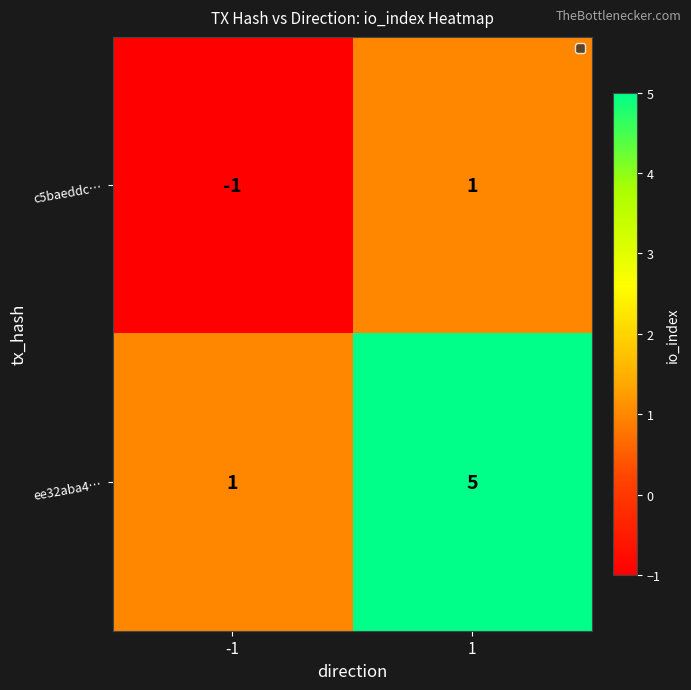

Rank the series by their maximum value, from lowest to highest.

c5baeddc…, ee32aba4…